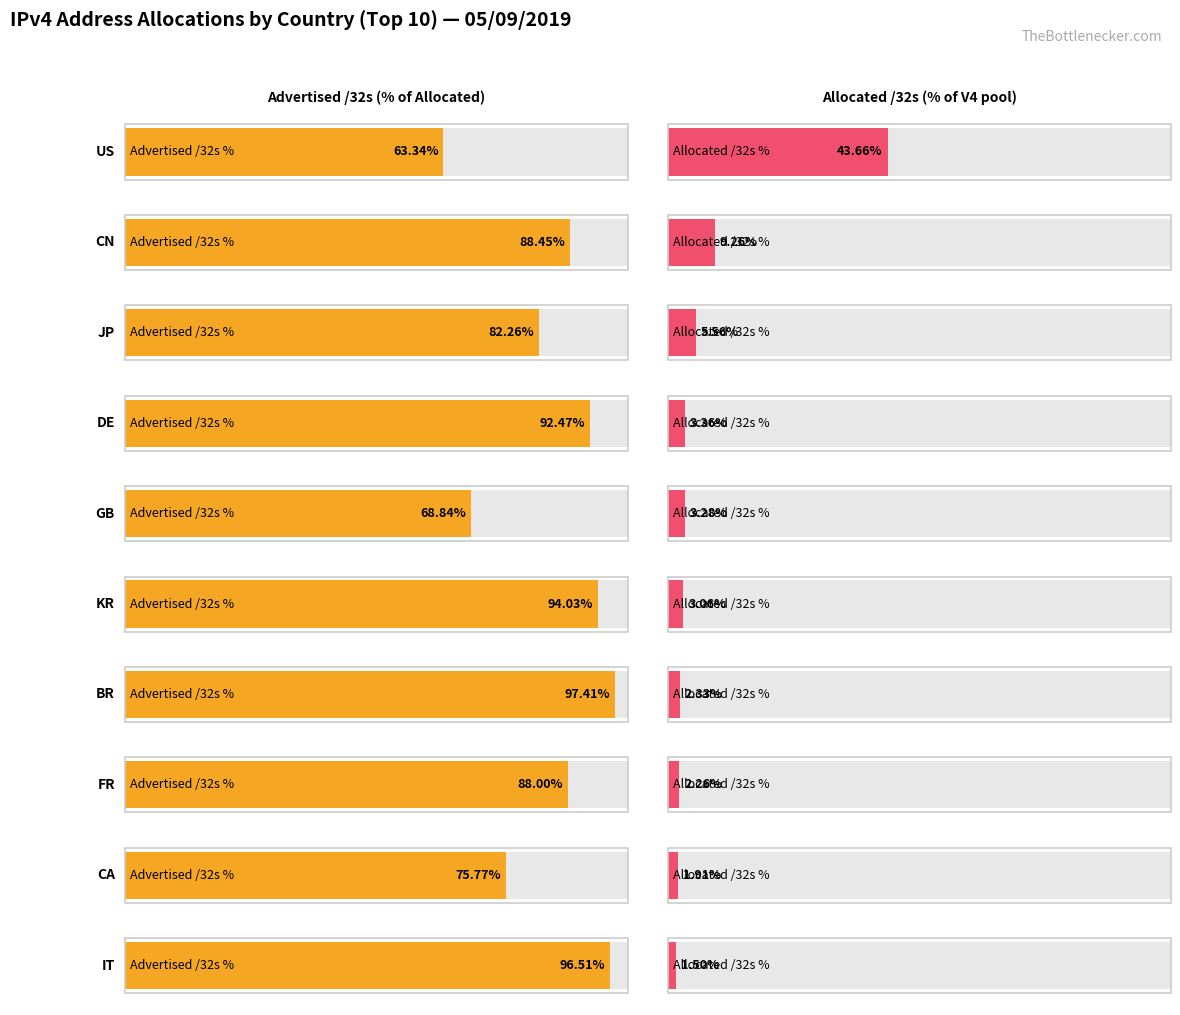

What is the difference between the Allocated /32s values at KR and BR?

26742016